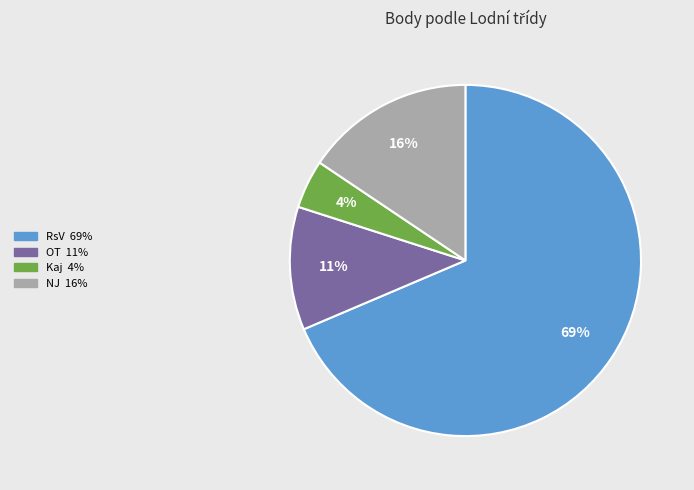

To the nearest percent, what is the average slice percentage?

25%